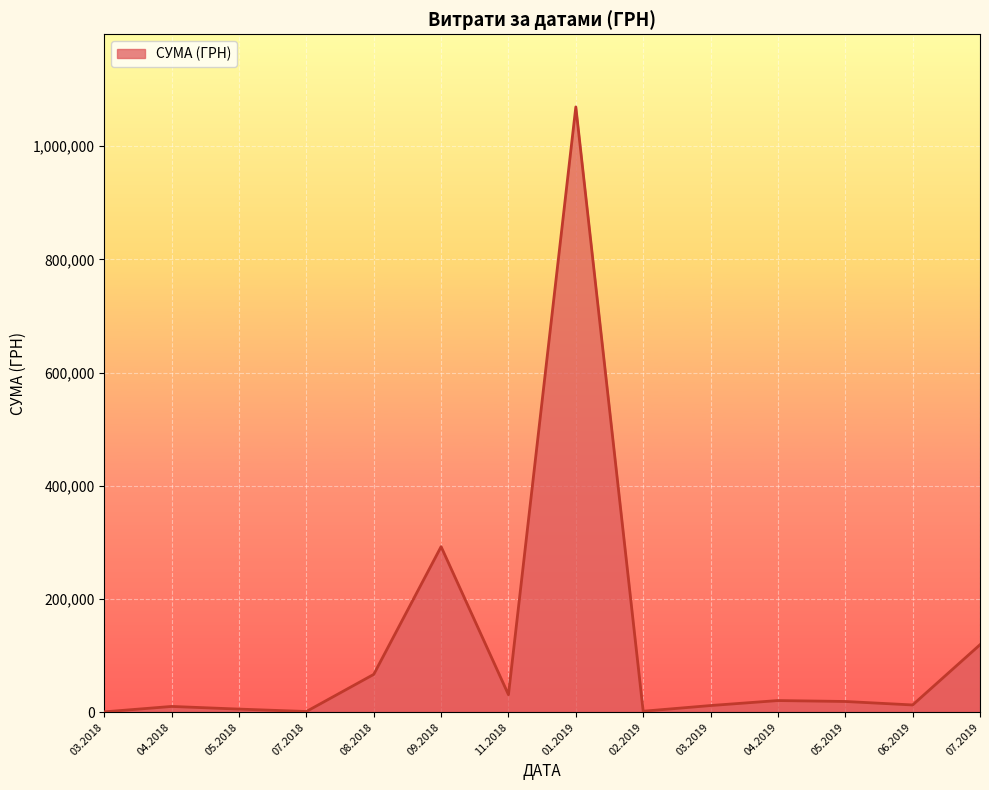

Which has a higher value, 01.2019 or 07.2019?

01.2019